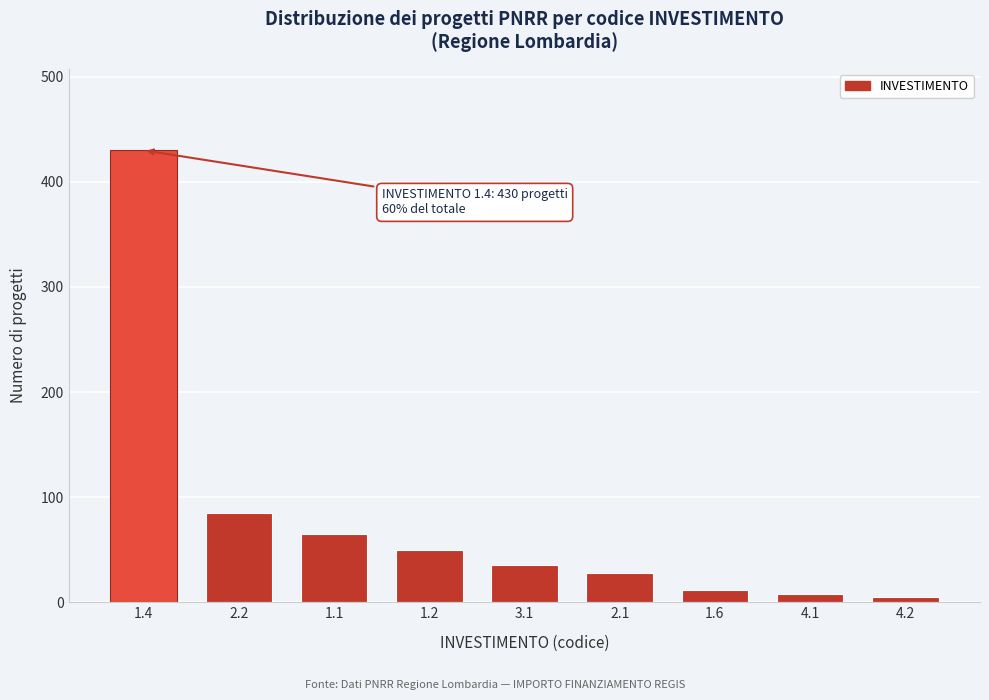

Reading left to right, transcribe all the data shown in this chart.

1.4=430	2.2=85	1.1=65	1.2=50	3.1=35	2.1=28	1.6=12	4.1=8	4.2=5